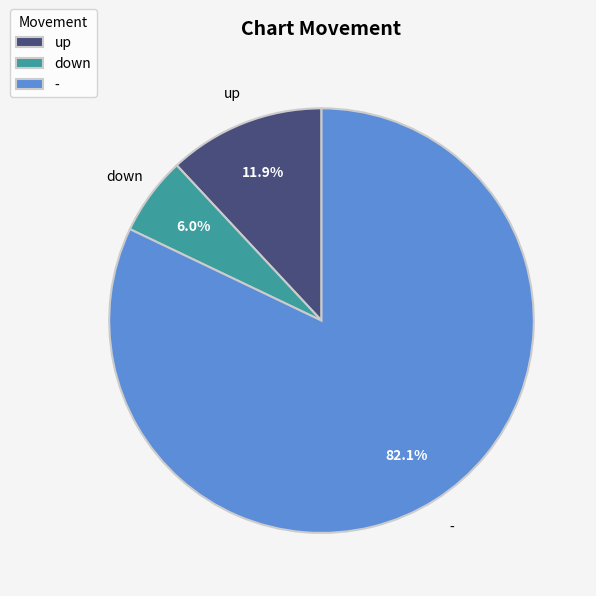

Is it true that - is 94% of the pie?

False